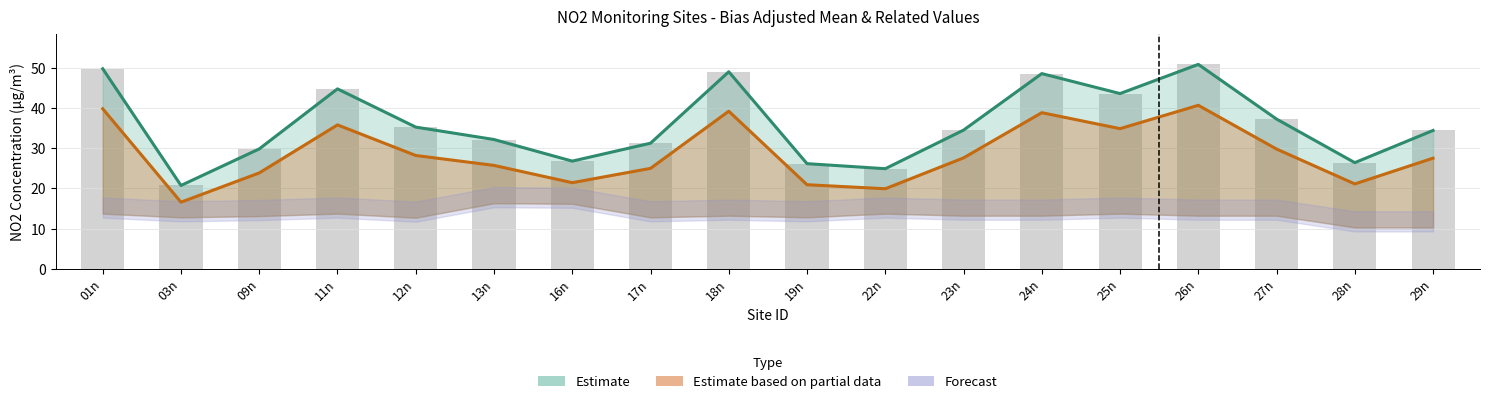

Is the value of Bias Adjusted Mean at 11n greater than the value of Arithmetic Mean at 01n?

No